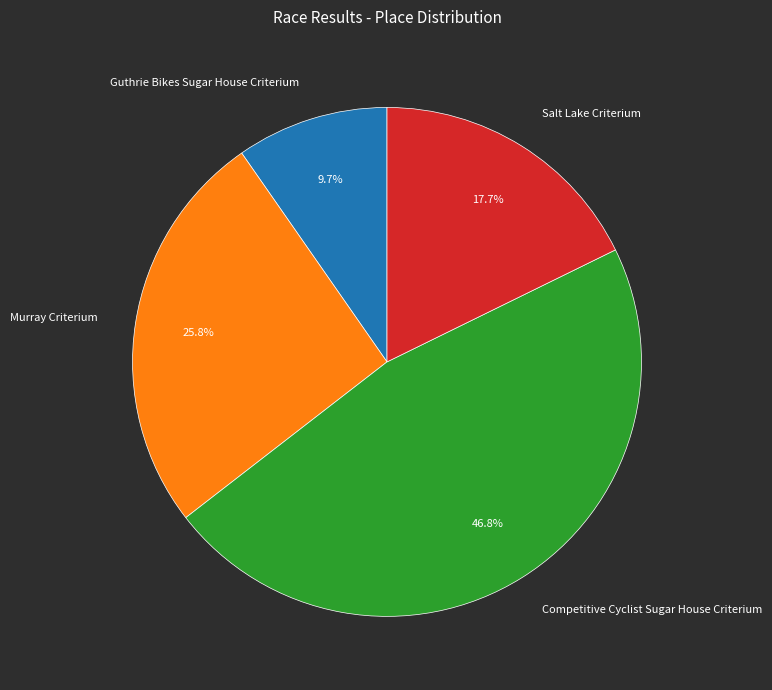

Does any single category account for the majority?

No